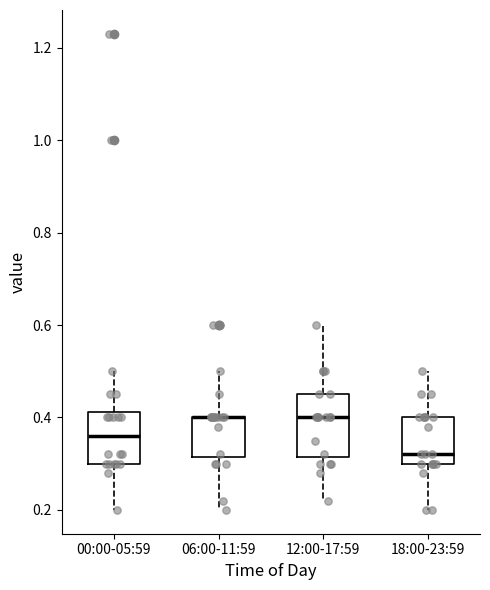

Comparing the boxes themselves (not the whiskers), which one is the tallest?

12:00-17:59